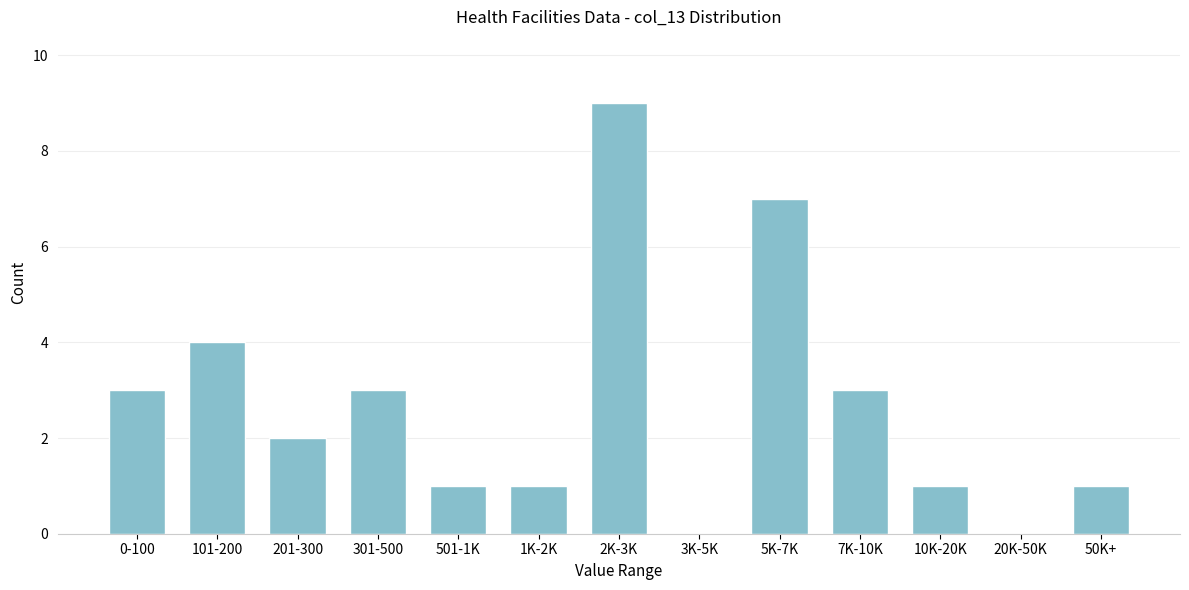

Reading left to right, list all the values displayed in this chart.

0-100=3	101-200=4	201-300=2	301-500=3	501-1K=1	1K-2K=1	2K-3K=9	3K-5K=0	5K-7K=7	7K-10K=3	10K-20K=1	20K-50K=0	50K+=1